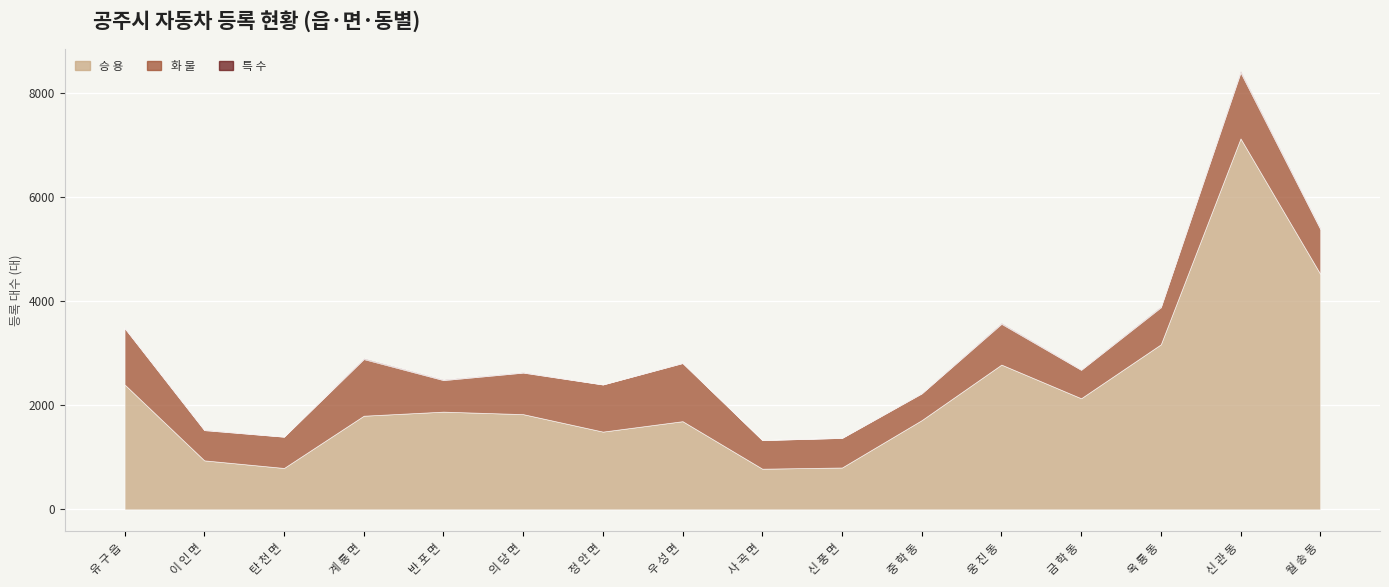

Which series has the largest total across all categories?

승 용